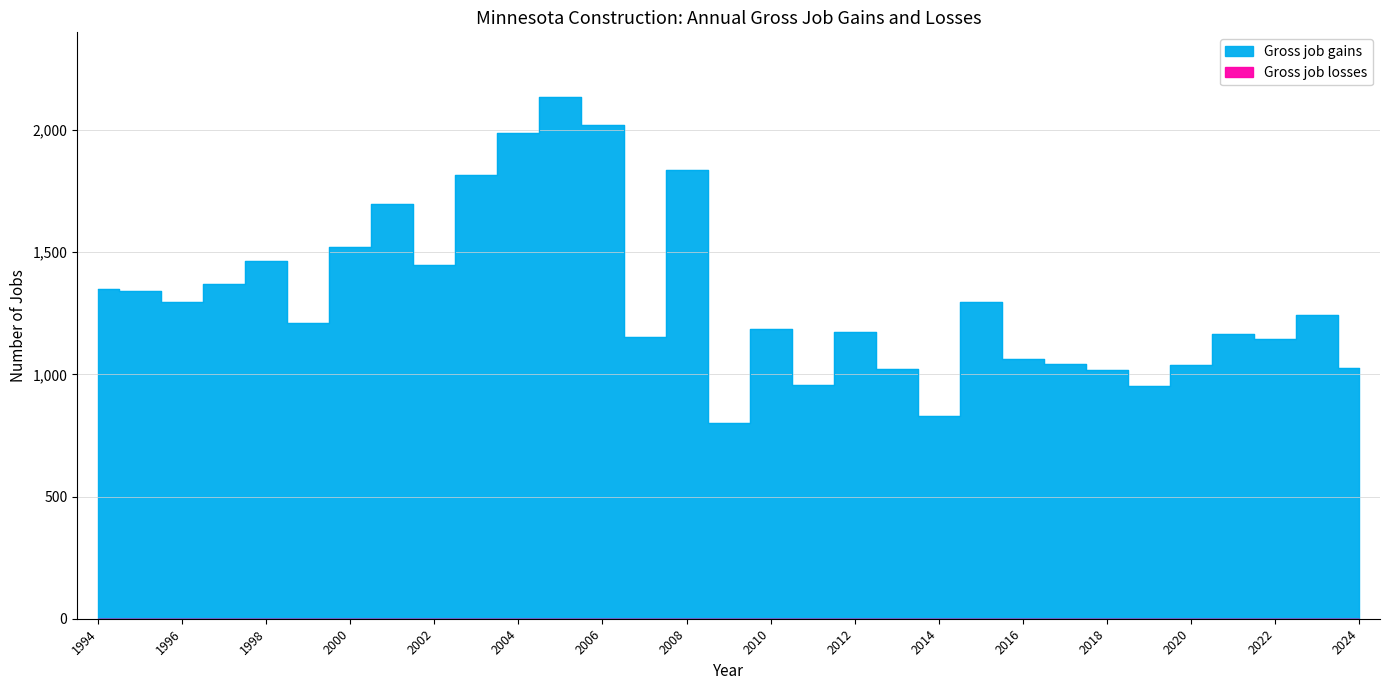

Rank the categories by value from highest to lowest.

2005, 2006, 2004, 2008, 2003, 2001, 2000, 1998, 2002, 1997, 1994, 1995, 1996, 2015, 2023, 1999, 2010, 2012, 2021, 2007, 2022, 2016, 2017, 2020, 2024, 2013, 2018, 2011, 2019, 2014, 2009